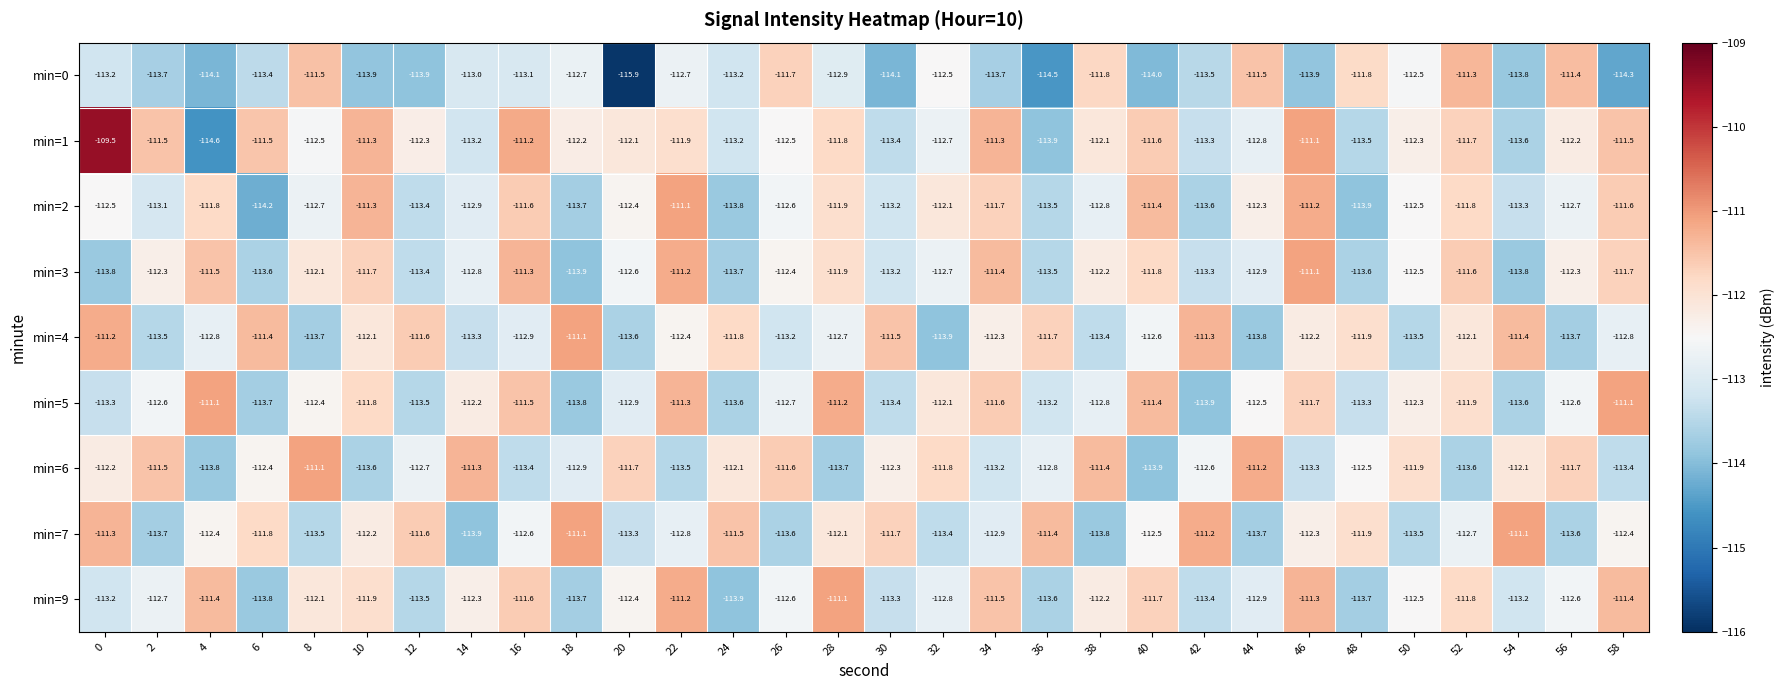

What is the lowest value of the min=1 series?

-114.6